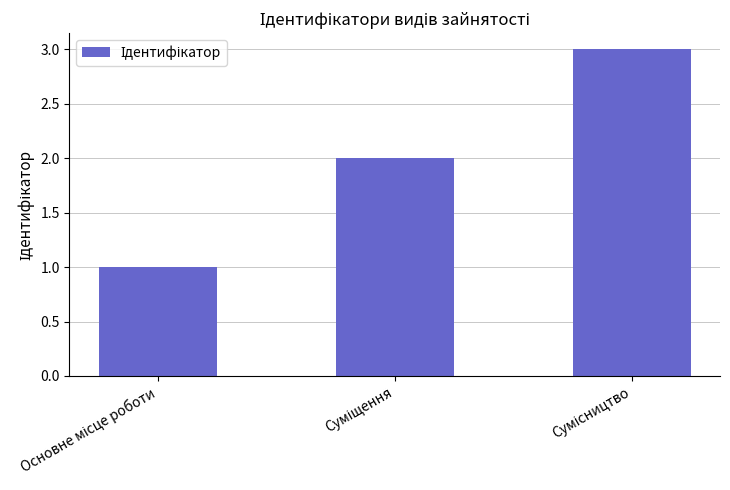

What is the maximum value shown in the chart?

3